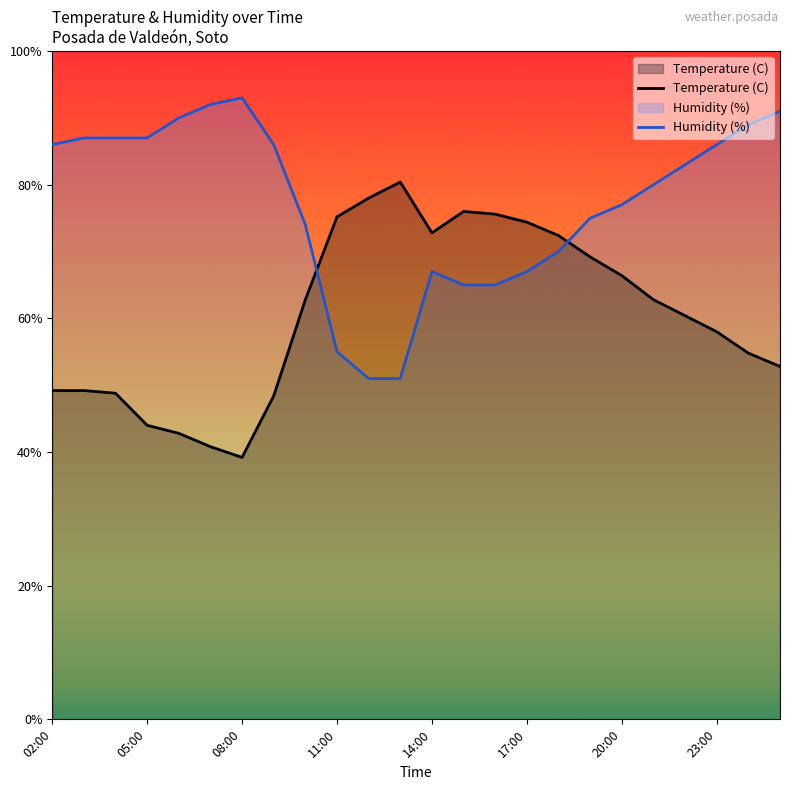

The value of Temperature (C) at 11:00 is 75.2. True or false?

True